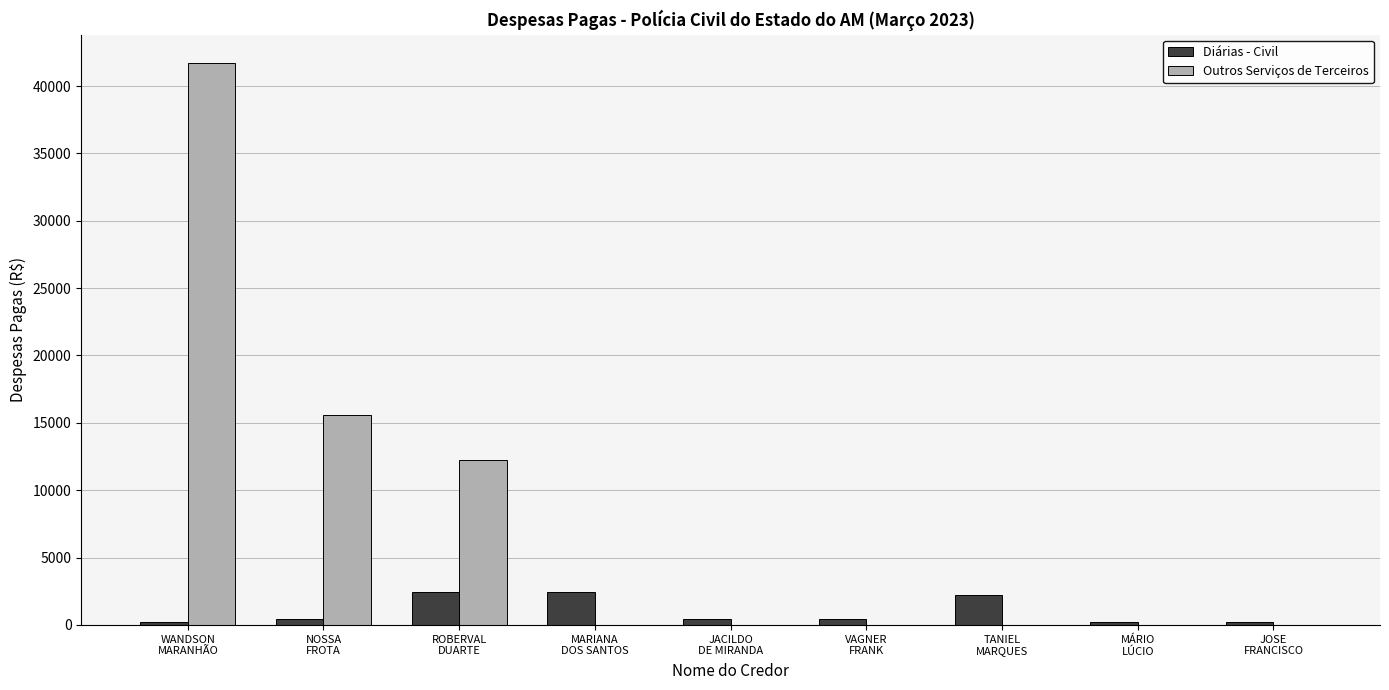

How many distinct data groups are displayed?

2